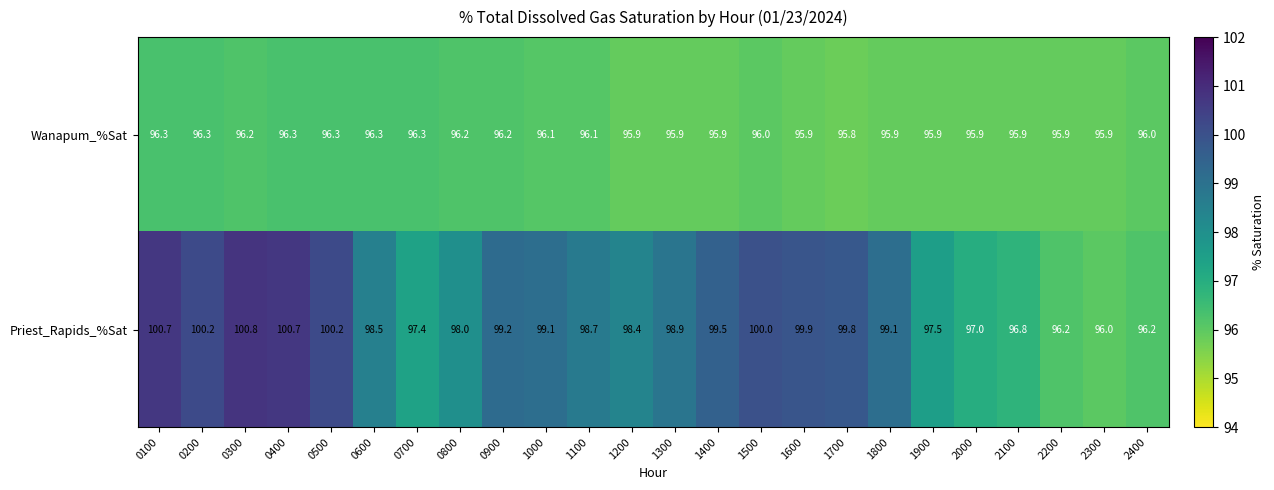

What is the difference between the Wanapum_%Sat values at 1900 and 0600?

0.4